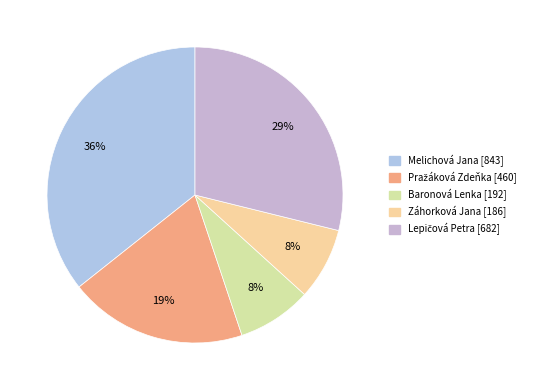

Count the number of slices in the pie.

5